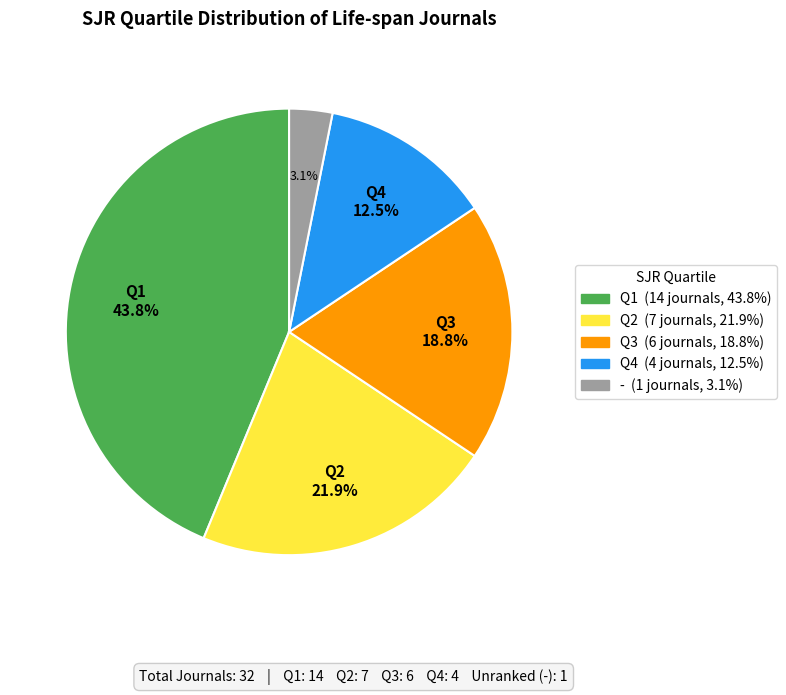

Does any single category account for the majority?

No